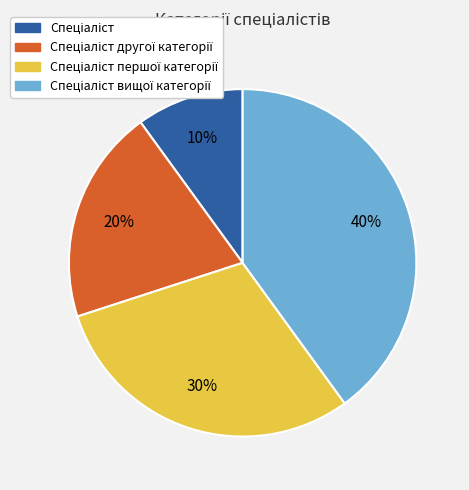

How many segments does this pie chart have?

4